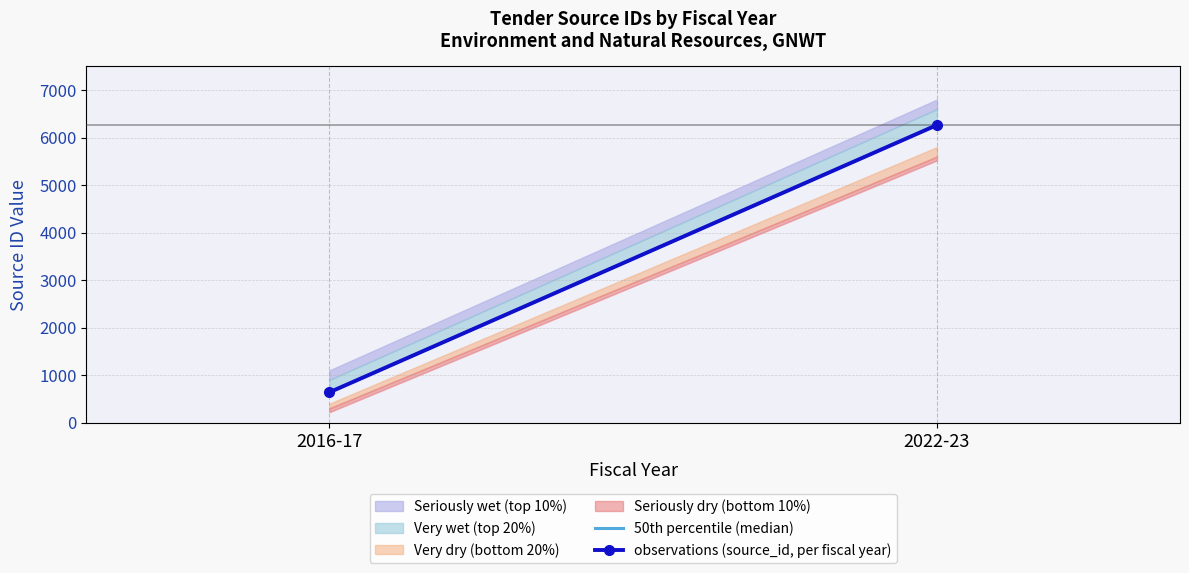

What is the maximum value shown in the chart?

6264.5